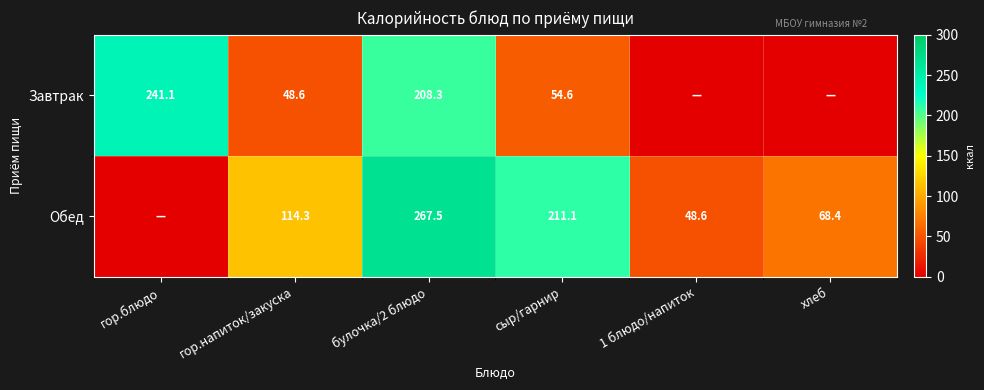

Which series changed the most between гор.напиток/закуска and булочка/2 блюдо?

Завтрак